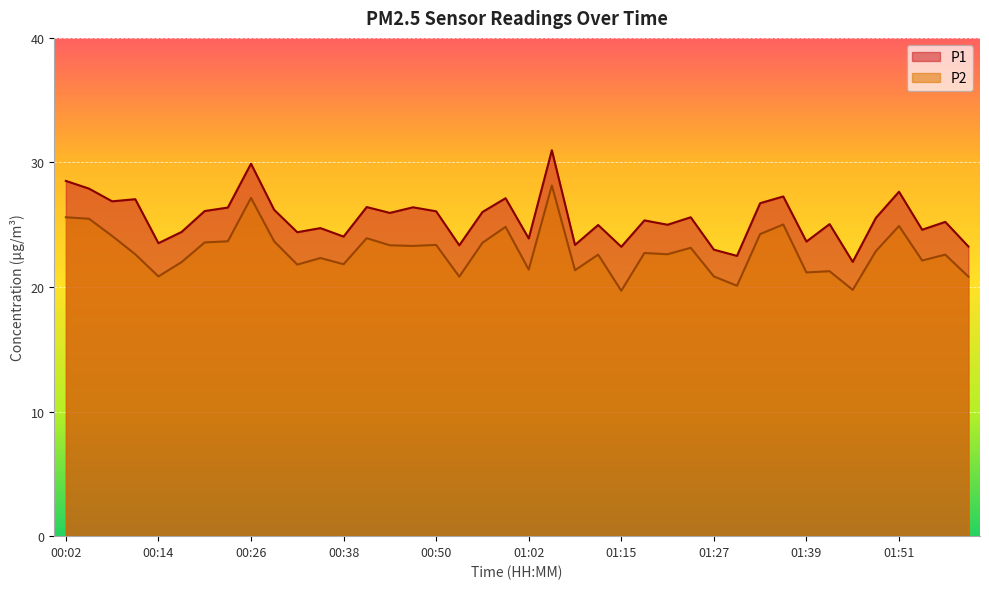

Reading left to right, what are all the values shown in this chart?

P1: 00:02=28.5	00:05=27.9	00:08=26.9	00:11=27.1	00:14=23.5	00:17=24.4	00:20=26.1	00:23=26.4	00:26=29.9	00:29=26.2	00:32=24.4	00:35=24.7	00:38=24.1	00:41=26.4	00:44=25.9	00:47=26.4	00:50=26.1	00:53=23.4	00:56=26.0	00:59=27.1	01:02=23.9	01:06=31.0	01:09=23.4	01:12=25.0	01:15=23.2	01:18=25.4	01:21=25.0	01:24=25.6	01:27=23.0	01:30=22.5	01:33=26.7	01:36=27.3	01:39=23.6	01:42=25.1	01:45=22.0	01:48=25.6	01:51=27.6	01:54=24.6	01:57=25.2	02:00=23.2
P2: 00:02=25.6	00:05=25.5	00:08=24.1	00:11=22.6	00:14=20.9	00:17=22.0	00:20=23.6	00:23=23.7	00:26=27.1	00:29=23.7	00:32=21.8	00:35=22.3	00:38=21.8	00:41=23.9	00:44=23.4	00:47=23.3	00:50=23.4	00:53=20.8	00:56=23.6	00:59=24.8	01:02=21.4	01:06=28.1	01:09=21.4	01:12=22.6	01:15=19.7	01:18=22.7	01:21=22.6	01:24=23.1	01:27=20.9	01:30=20.1	01:33=24.2	01:36=25.0	01:39=21.2	01:42=21.3	01:45=19.8	01:48=22.9	01:51=24.9	01:54=22.1	01:57=22.6	02:00=20.8